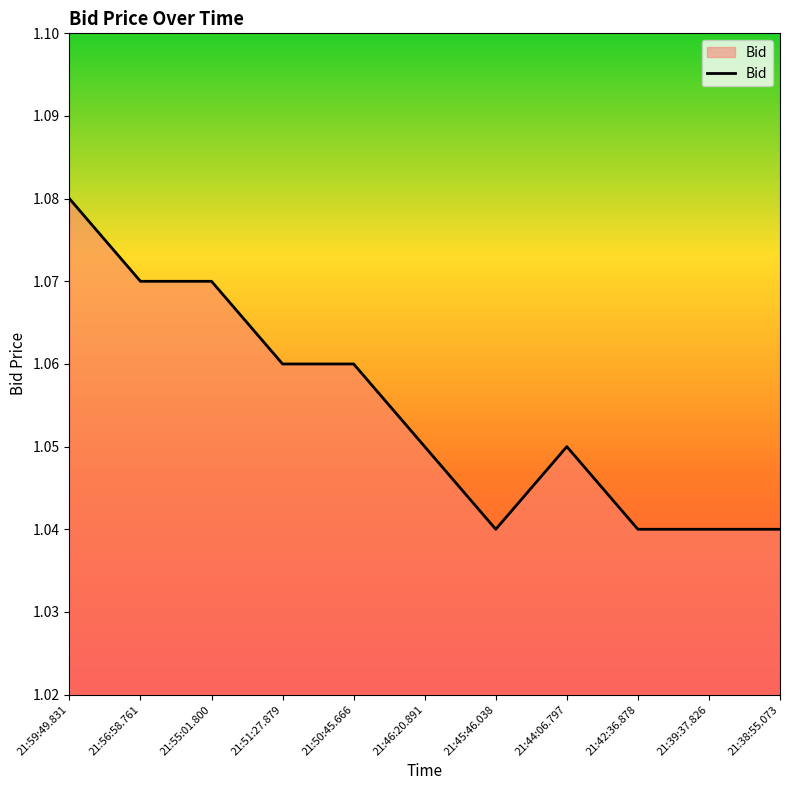

The value at 21:45:46.038 is 0.5. True or false?

False